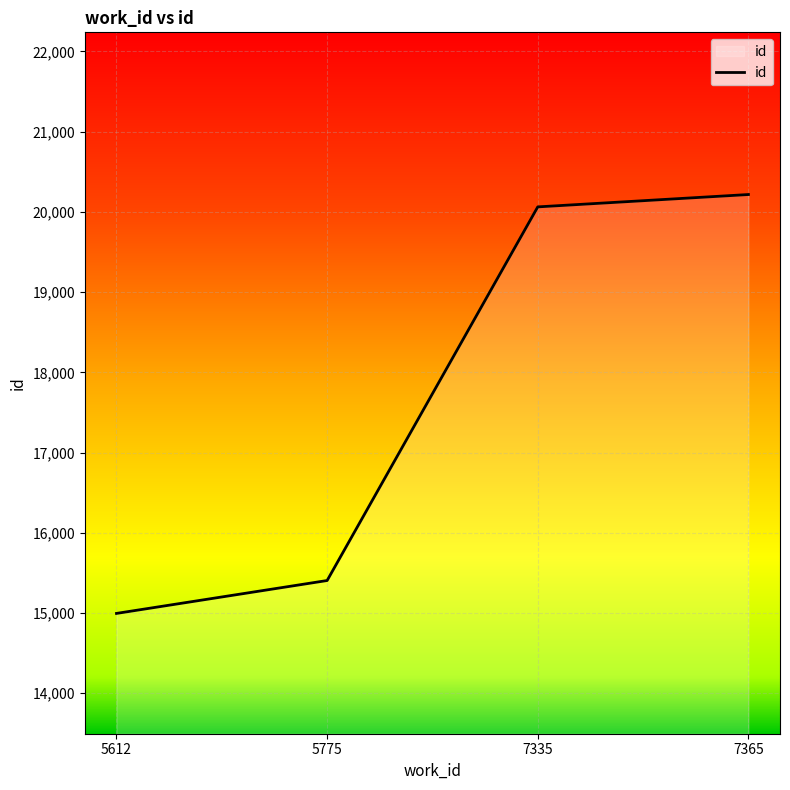

Which category has the highest value across all series?

7365